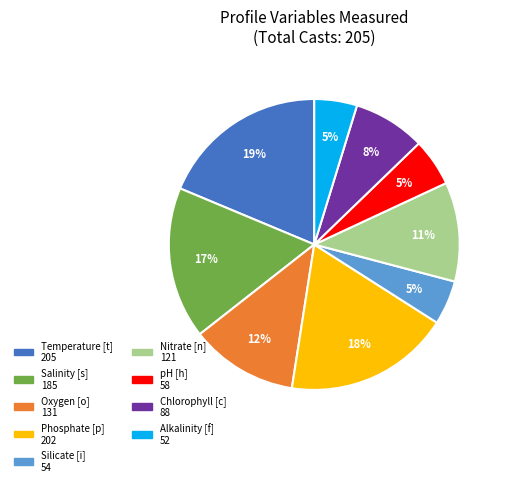

The Phosphate [p] slice represents 18% of the pie. True or false?

True